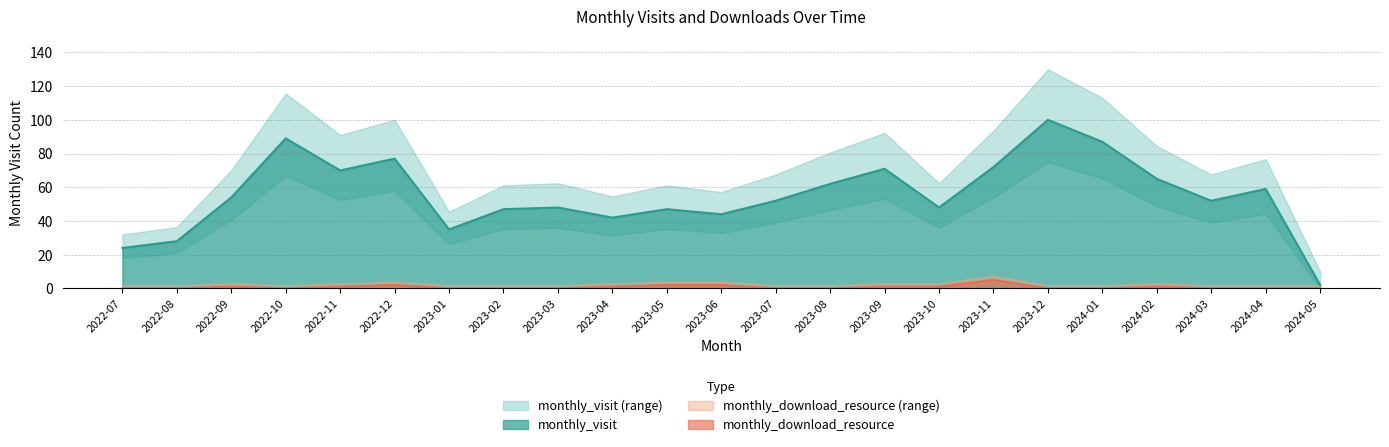

In monthly_visit, how many points are higher than both neighbors (excluding endpoints)?

7